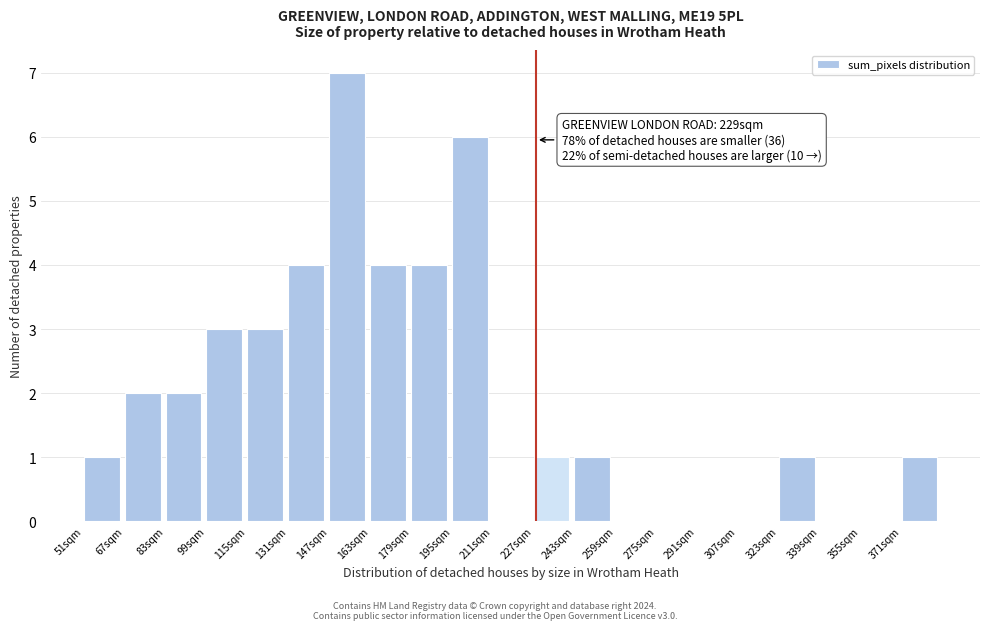

Which range on the x-axis has the tallest bar?

147 to 163